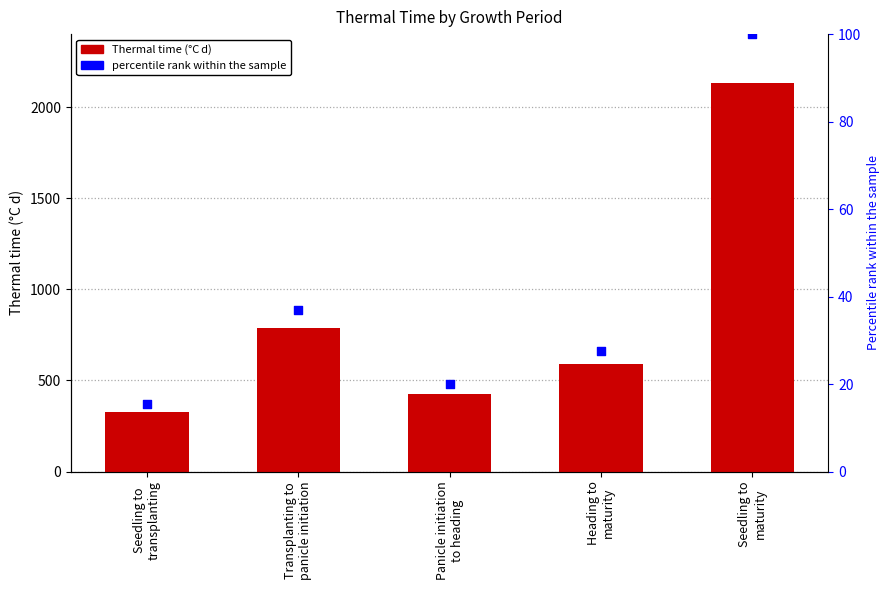

What are all the series names shown in the legend?

Thermal time (°C d), percentile rank within the sample